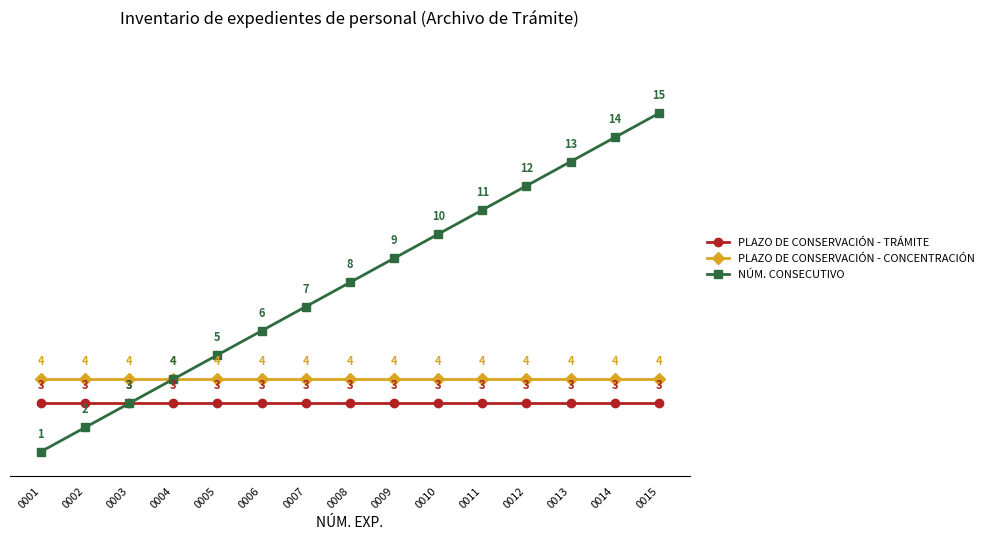

Read the PLAZO DE CONSERVACIÓN - CONCENTRACIÓN value at 0015.

4